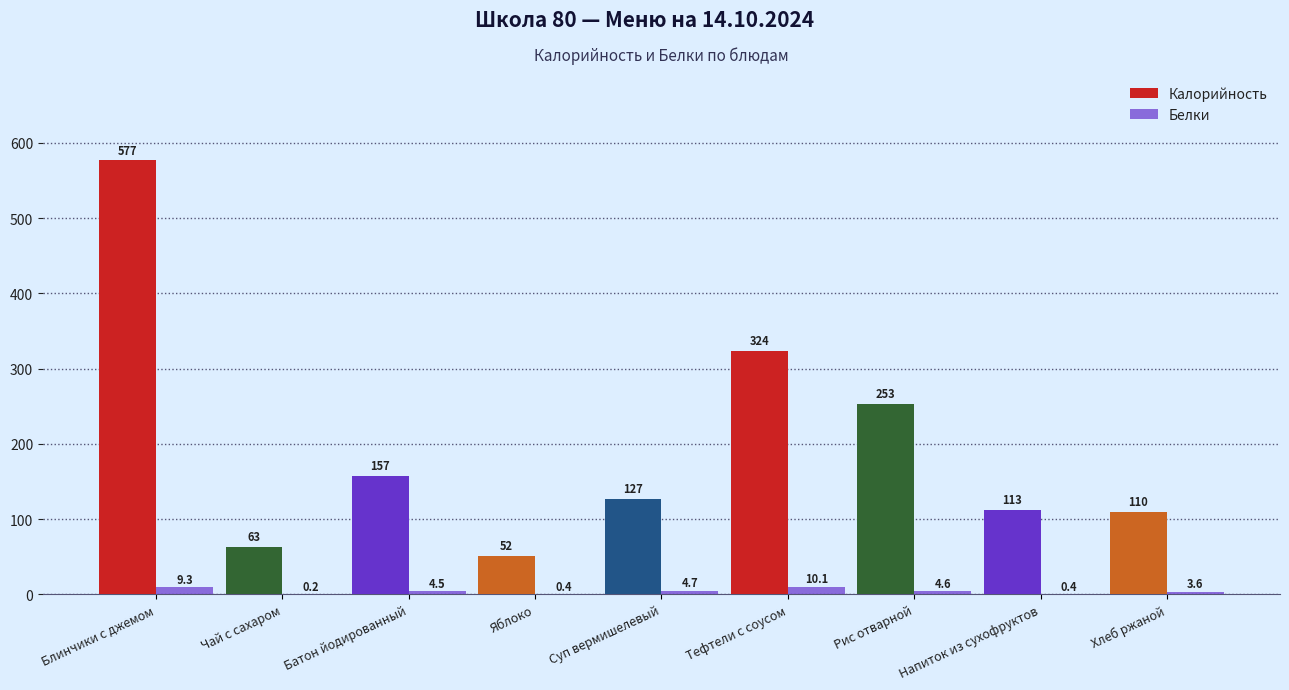

How many categories are shown in the chart?

9